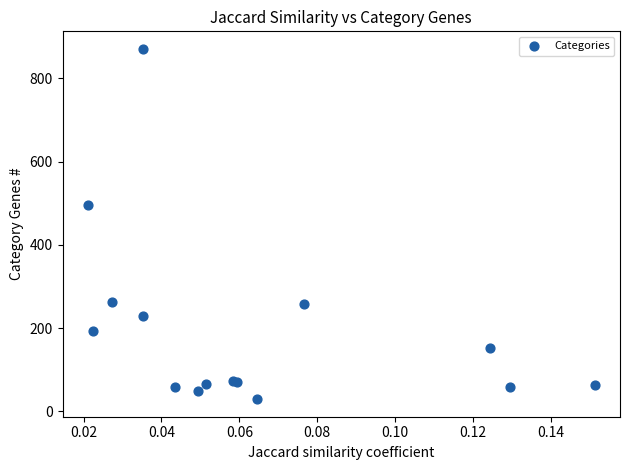

What Y value in the scatter plot is closest to 450?

495